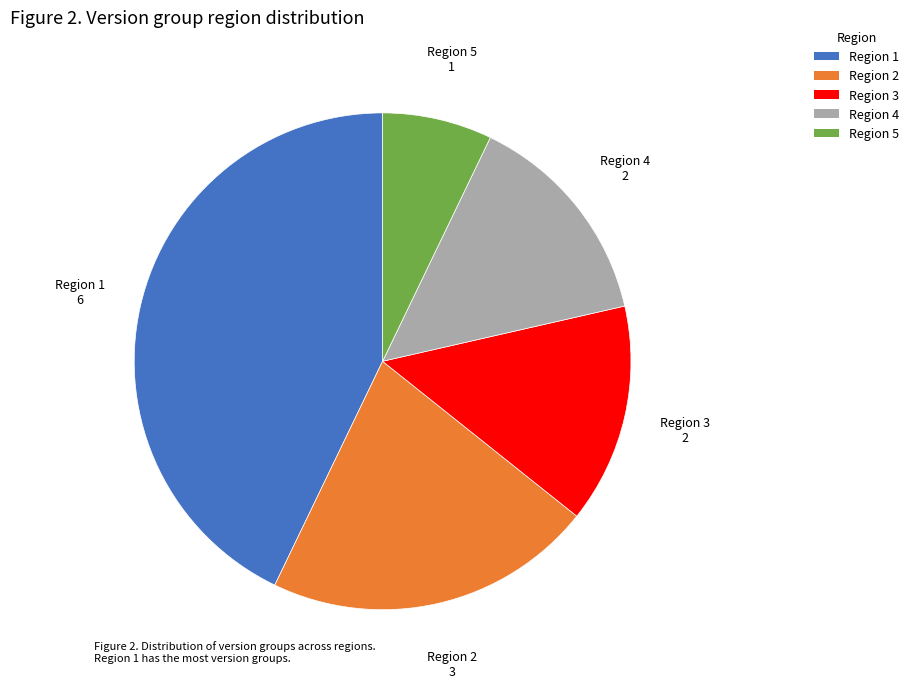

Approximately how many times larger is the value at Region 2 compared to Region 4?

1.5